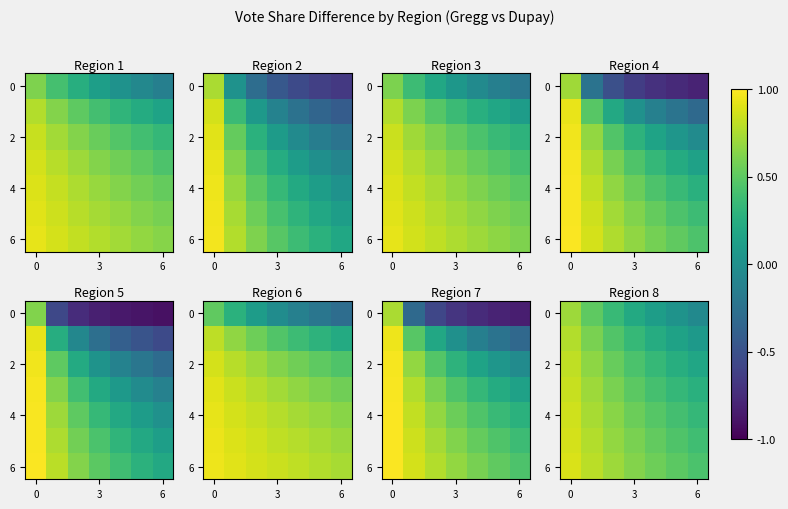

Is the value of row_2 at 4 greater than the value of row_0 at 3?

No